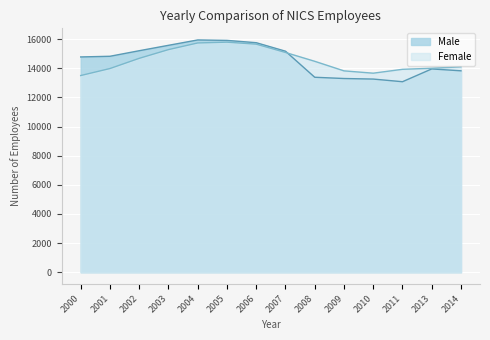

Reading right to left, extract all data points from this chart.

Male: 2014=13832	2013=13961	2011=13083	2010=13265	2009=13303	2008=13389	2007=15178	2006=15762	2005=15921	2004=15951	2003=15582	2002=15211	2001=14830	2000=14784
Female: 2014=14104	2013=14008	2011=13935	2010=13669	2009=13828	2008=14485	2007=15091	2006=15662	2005=15799	2004=15745	2003=15287	2002=14688	2001=13988	2000=13507